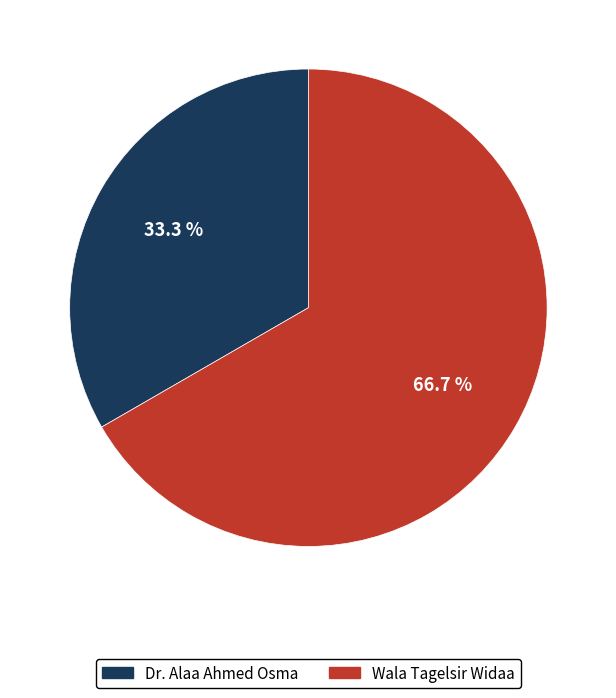

Does Wala Tagelsir Widaa represent more than half of the total?

Yes